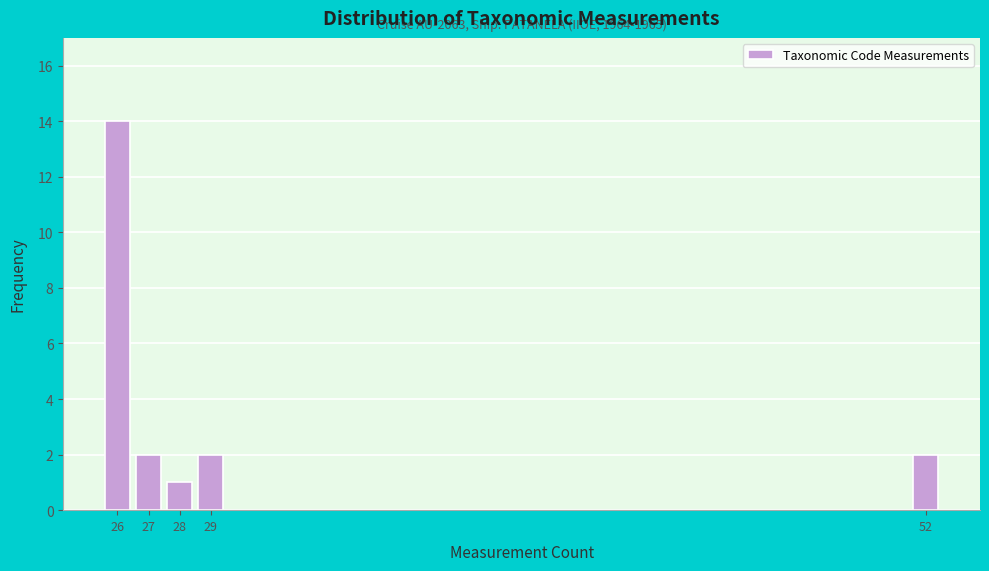

Reading left to right, list all the values displayed in this chart.

26=14	27=2	28=1	29=2	52=2